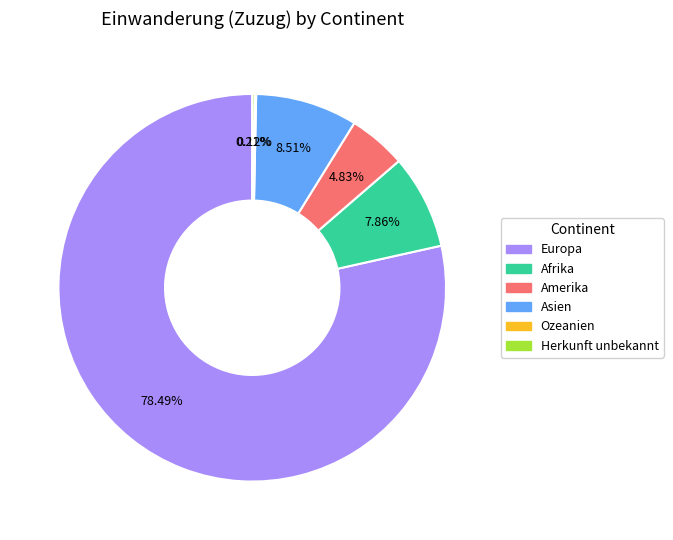

Is it true that Afrika is 8% of the pie?

True